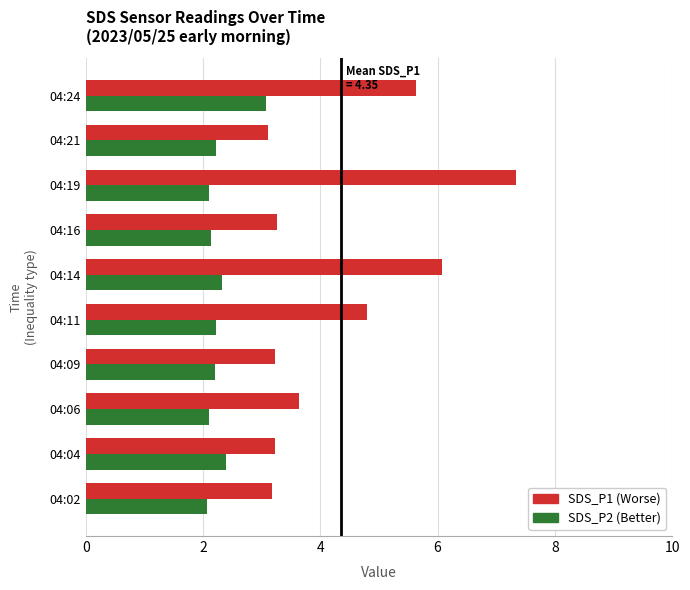

How many series are shown in this chart?

2